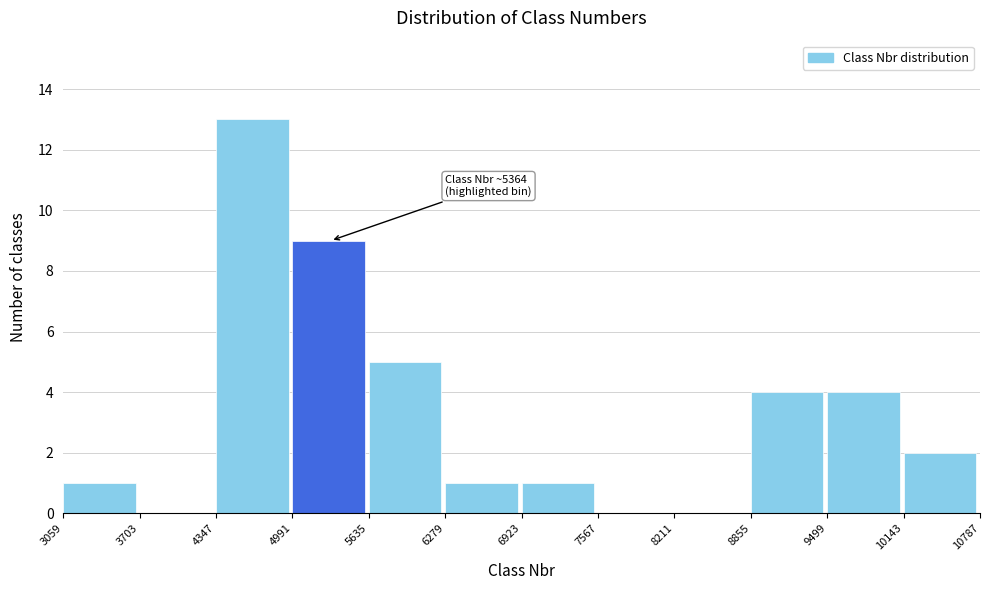

Over which range of the x-axis is the bar tallest?

4347 to 4991